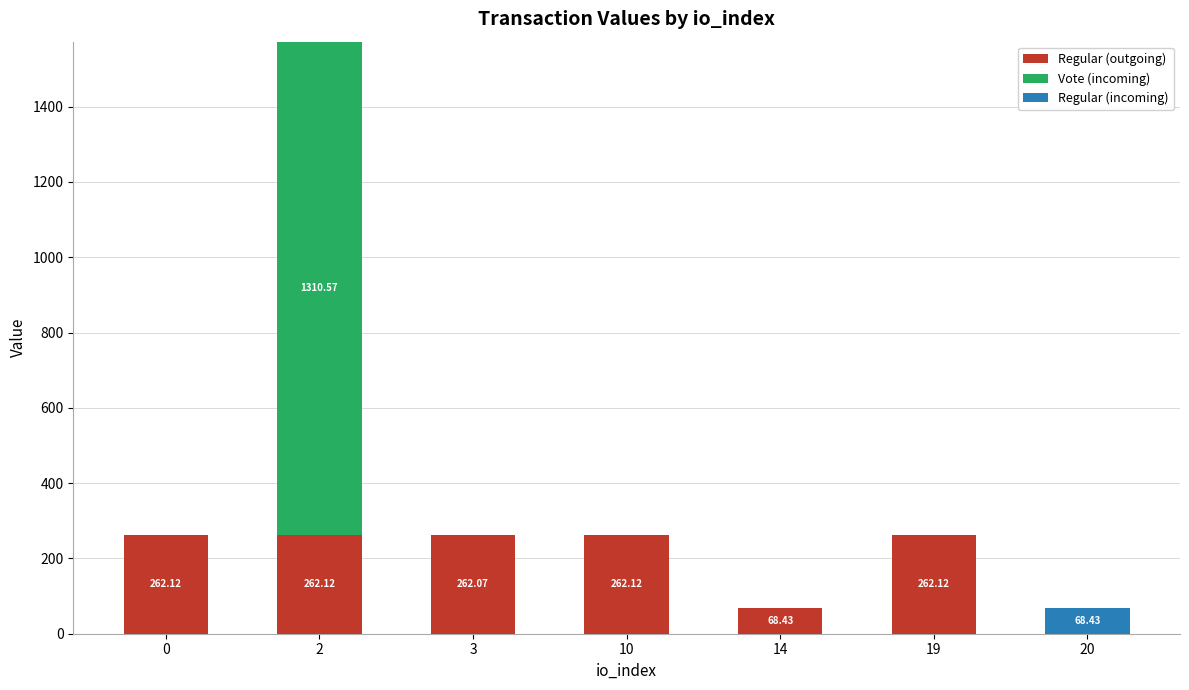

How many series are shown in this chart?

3